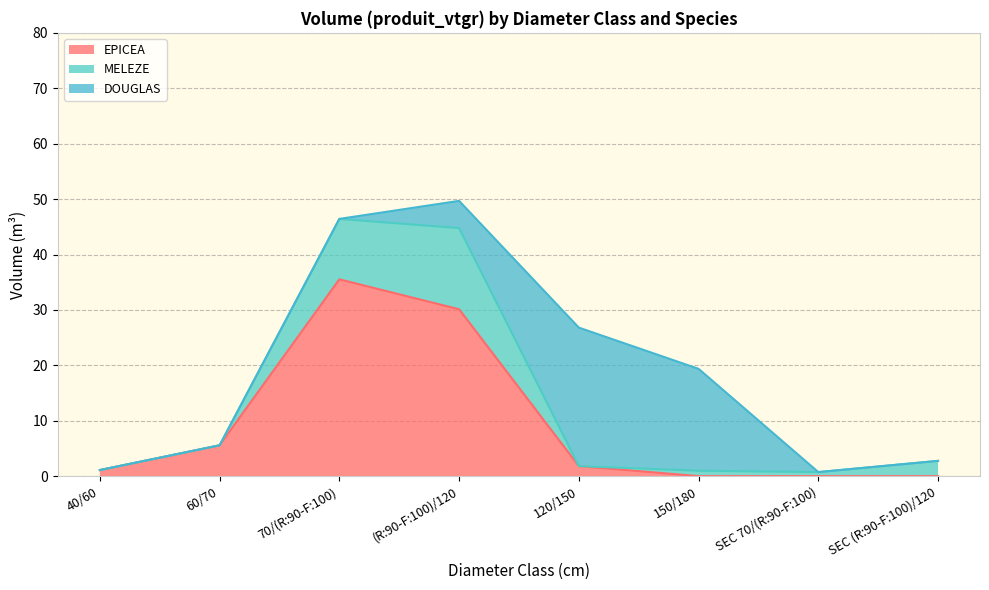

What position from the right is (R:90-F:100)/120?

5